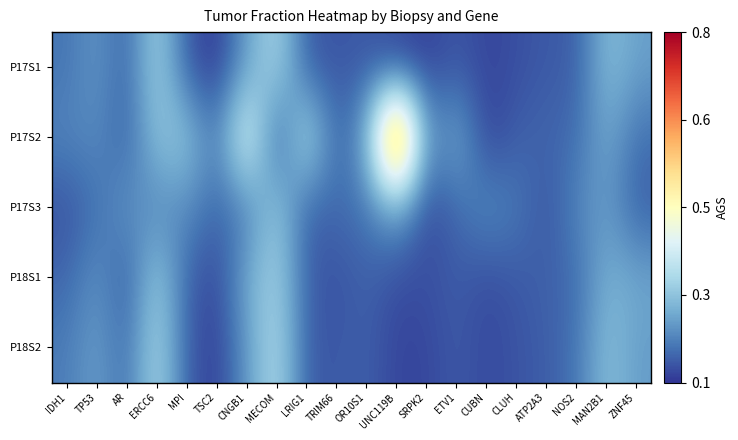

Reading left to right, transcribe all the data shown in this chart.

P17S1: IDH1=0.2	TP53=0.2	AR=0.1	ERCC6=0.3	MPI=0.1	TSC2=0.1	CNGB1=0.2	MECOM=0.3	LRIG1=0.1	TRIM66=0.1	OR10S1=0.1	UNC119B=0.1	SRPK2=0.1	ETV1=0.1	CUBN=0.1	CLUH=0.1	ATP2A3=0.1	NOS2=0.1	MAN2B1=0.3	ZNF45=0.2
P17S2: IDH1=0.2	TP53=0.2	AR=0.1	ERCC6=0.3	MPI=0.3	TSC2=0.2	CNGB1=0.4	MECOM=0.1	LRIG1=0.3	TRIM66=0.1	OR10S1=0.2	UNC119B=0.8	SRPK2=0.2	ETV1=0.2	CUBN=0.1	CLUH=0.1	ATP2A3=0.2	NOS2=0.2	MAN2B1=0.2	ZNF45=0.2
P17S3: IDH1=0.1	TP53=0.2	AR=0.2	ERCC6=0.2	MPI=0.2	TSC2=0.2	CNGB1=0.2	MECOM=0.3	LRIG1=0.1	TRIM66=0.2	OR10S1=0.2	UNC119B=0.2	SRPK2=0.1	ETV1=0.2	CUBN=0.2	CLUH=0.2	ATP2A3=0.1	NOS2=0.2	MAN2B1=0.2	ZNF45=0.1
P18S1: IDH1=0.2	TP53=0.2	AR=0.1	ERCC6=0.3	MPI=0.1	TSC2=0.1	CNGB1=0.2	MECOM=0.3	LRIG1=0.1	TRIM66=0.1	OR10S1=0.2	UNC119B=0.1	SRPK2=0.1	ETV1=0.1	CUBN=0.1	CLUH=0.1	ATP2A3=0.1	NOS2=0.2	MAN2B1=0.2	ZNF45=0.2
P18S2: IDH1=0.2	TP53=0.2	AR=0.2	ERCC6=0.3	MPI=0.1	TSC2=0.1	CNGB1=0.2	MECOM=0.3	LRIG1=0.1	TRIM66=0.1	OR10S1=0.1	UNC119B=0.1	SRPK2=0.1	ETV1=0.1	CUBN=0.1	CLUH=0.1	ATP2A3=0.1	NOS2=0.2	MAN2B1=0.3	ZNF45=0.2